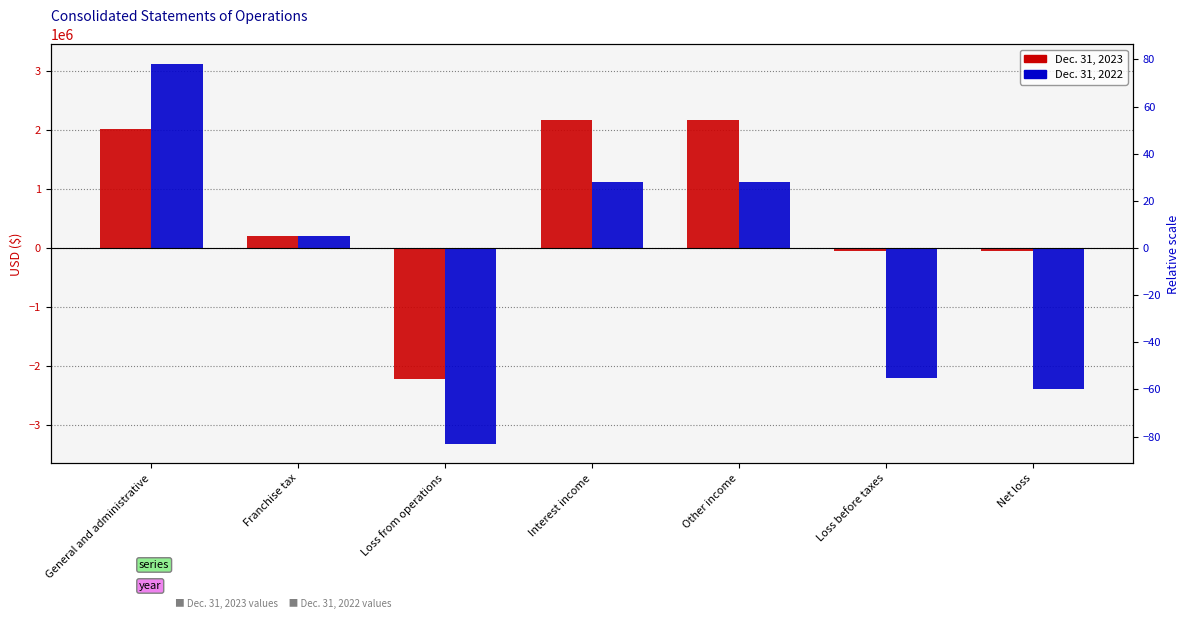

Reading left to right, transcribe all the data shown in this chart.

Dec. 31, 2023: General and administrative=2022981	Franchise tax=200000	Loss from operations=-2222981	Interest income=2168659	Other income=2168659	Loss before taxes=-54322	Net loss=-54322
Dec. 31, 2022: General and administrative=3131190	Franchise tax=200000	Loss from operations=-3331190	Interest income=1121159	Other income=1121159	Loss before taxes=-2210031	Net loss=-2390719